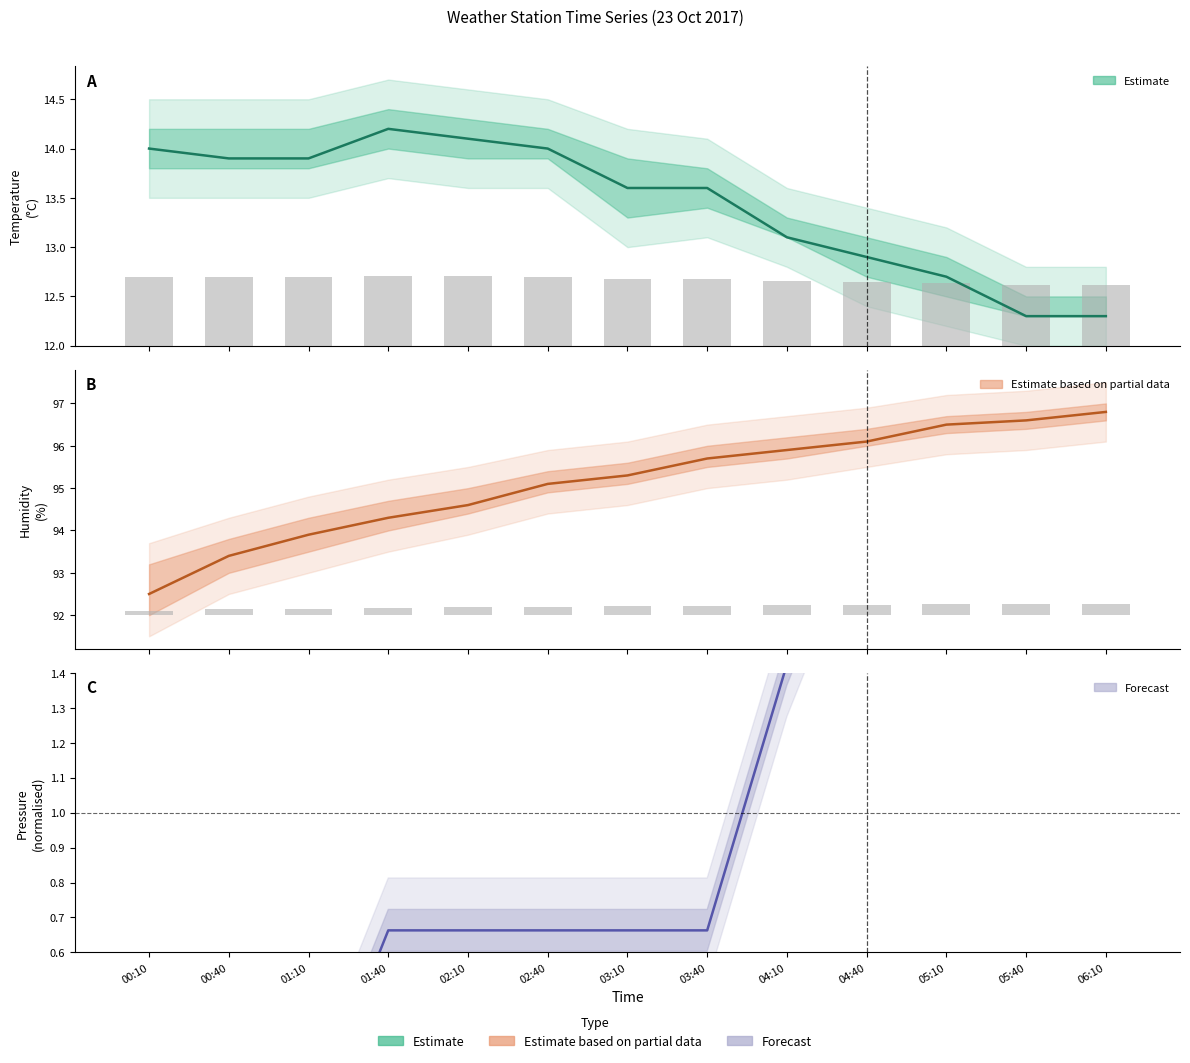

How many groups of bars are there?

13